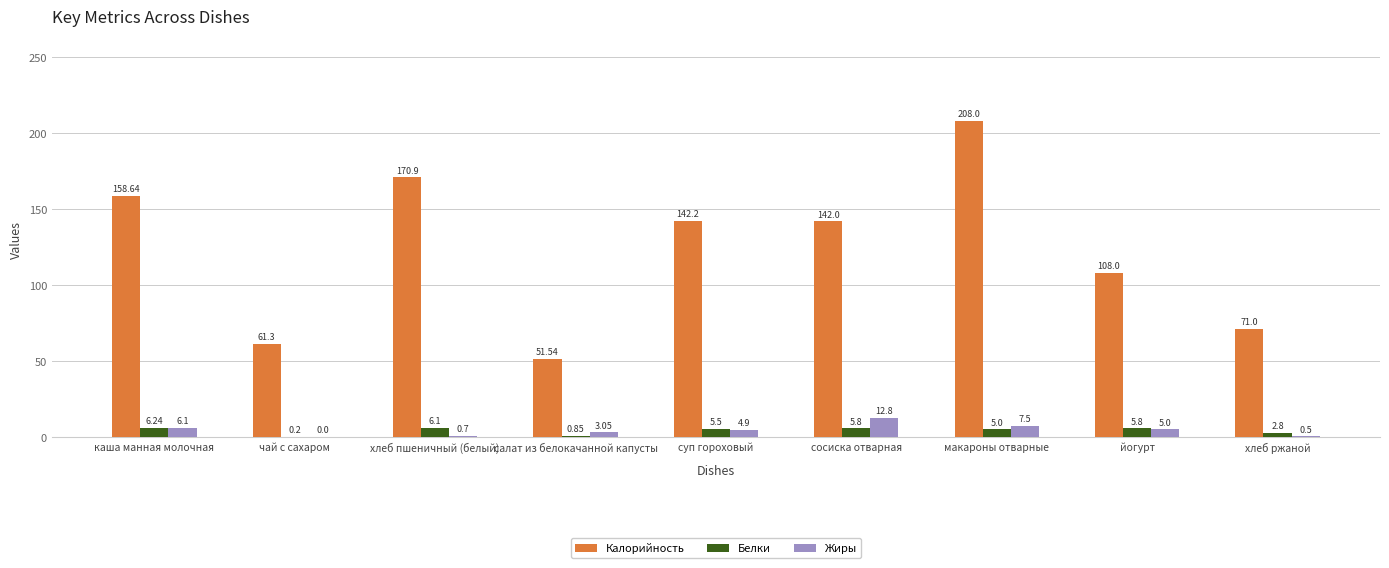

Are the bars grouped side by side (vs. stacked)?

Yes